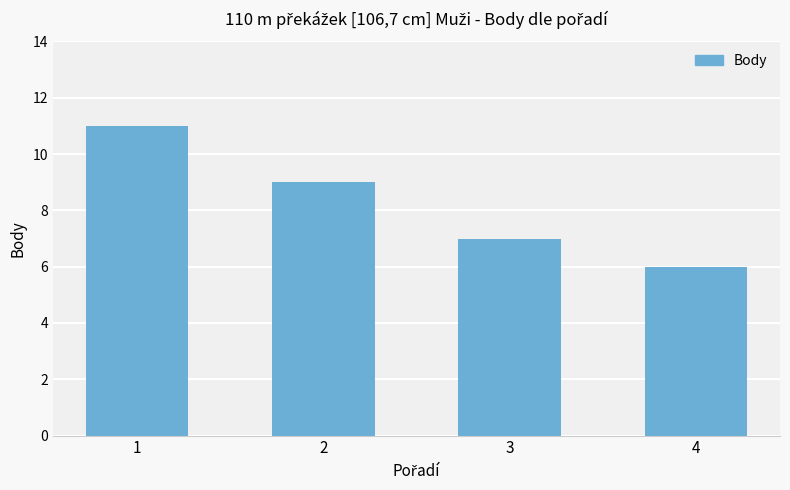

List the labels in order of value, smallest first.

4, 3, 2, 1